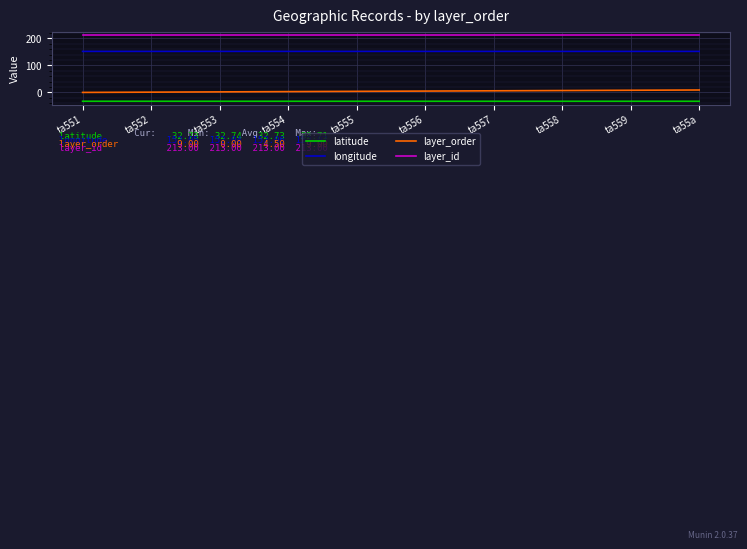

At ta557, list the series in order from largest to smallest.

layer_id, longitude, layer_order, latitude